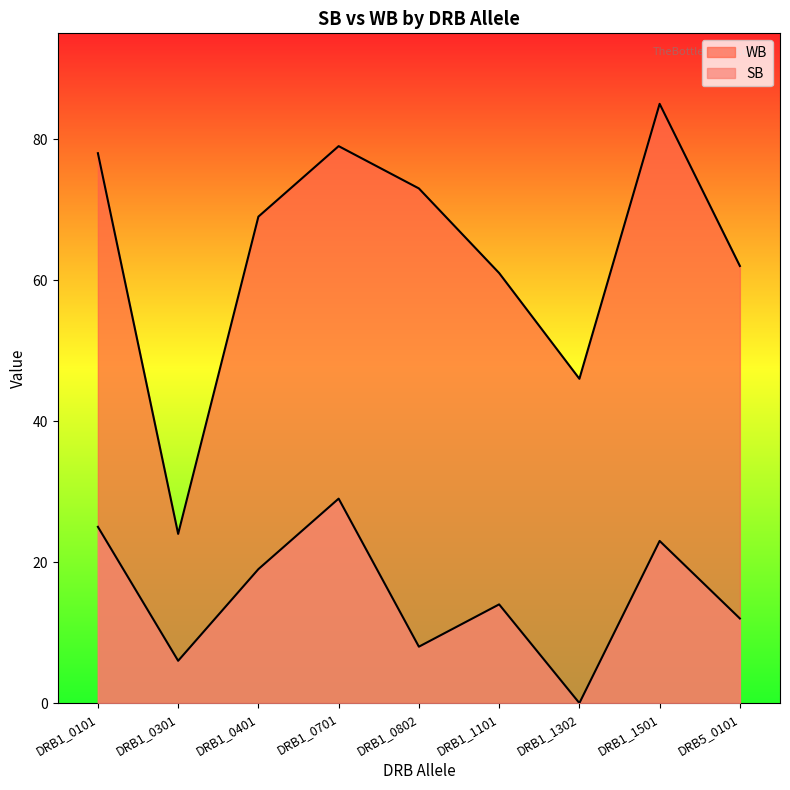

Which series has the widest spread of values?

WB